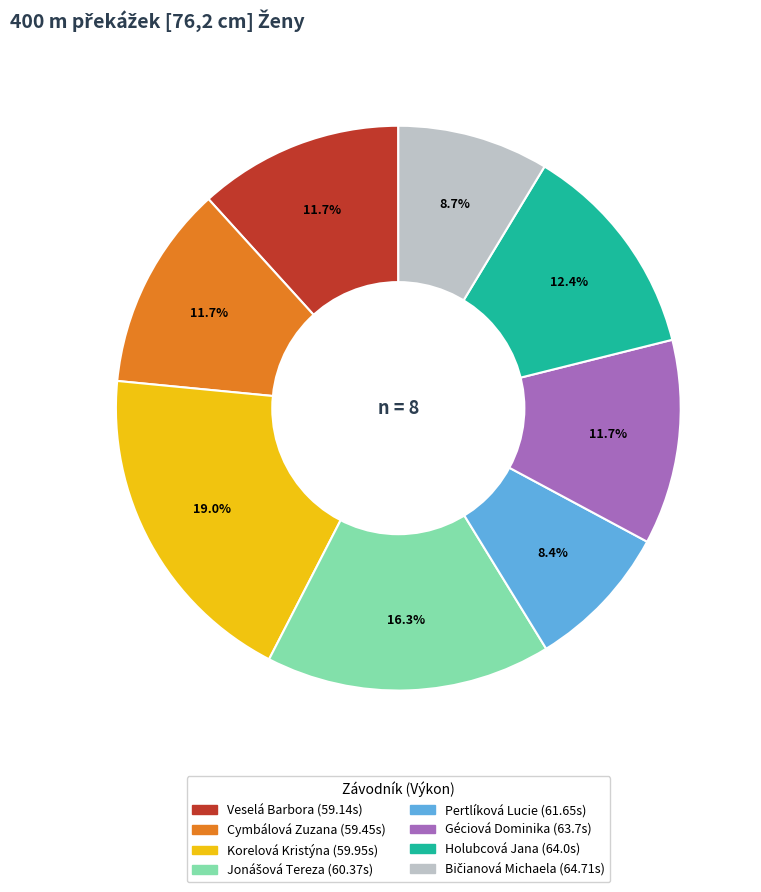

Which slice is the largest?

Korelová Kristýna